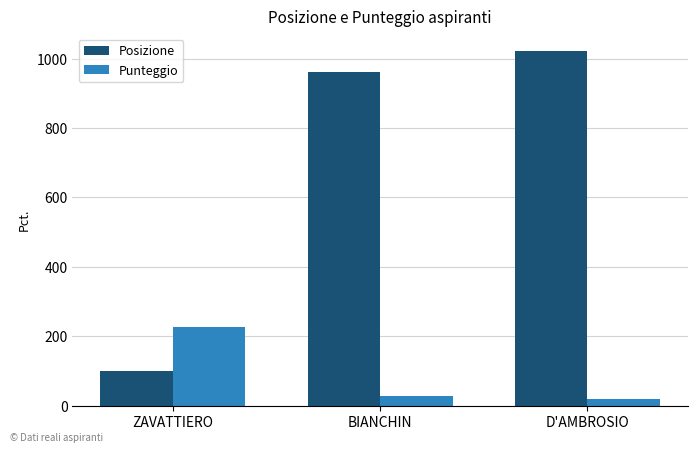

Which series has the largest total across all categories?

Posizione